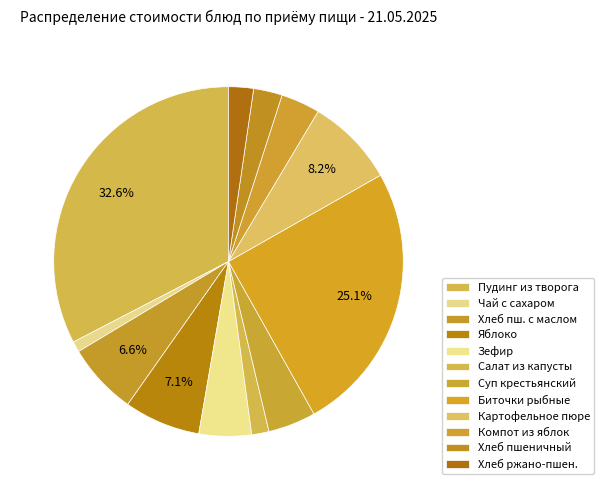

To the nearest percent, what is the difference between the largest and smallest slice percentages?

32%